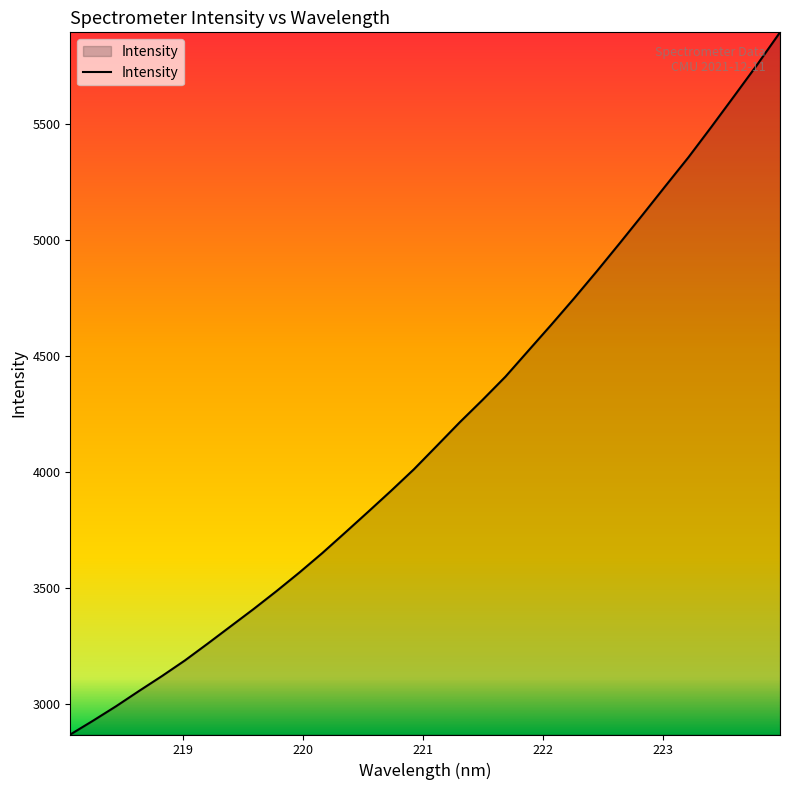

How many values are below 4111?

16